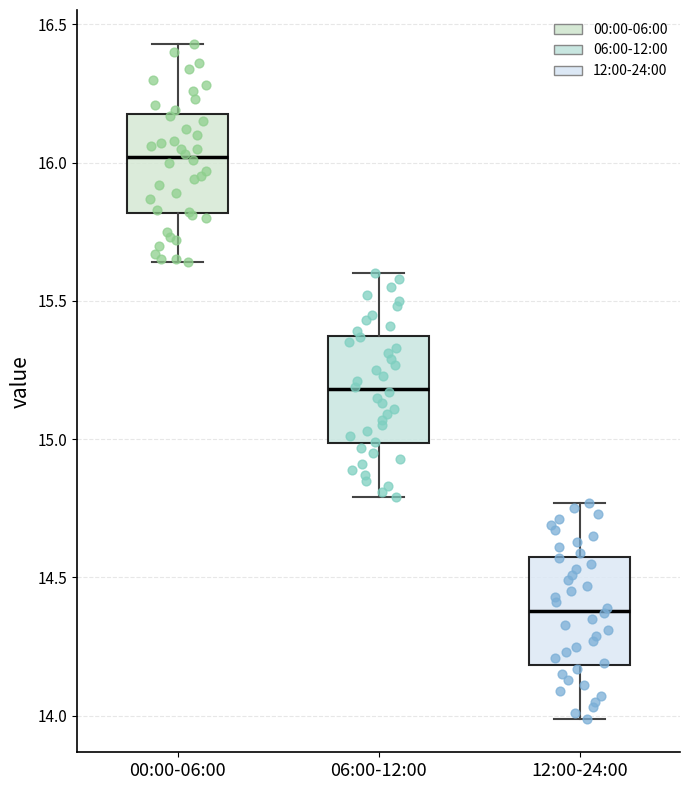

Which box's median line is the lowest?

12:00-24:00